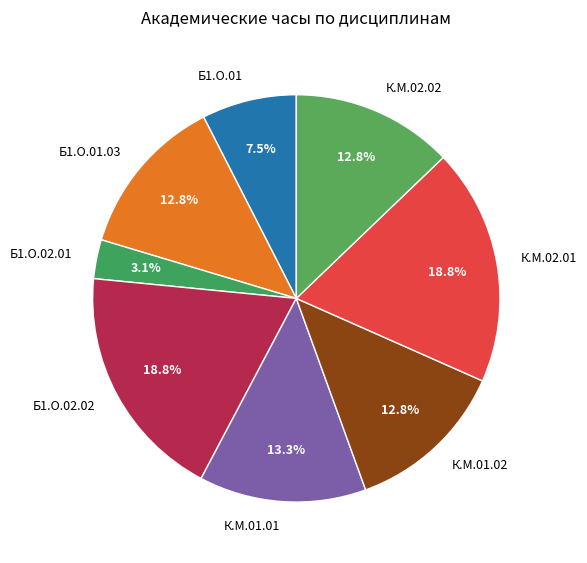

How many segments does this pie chart have?

8